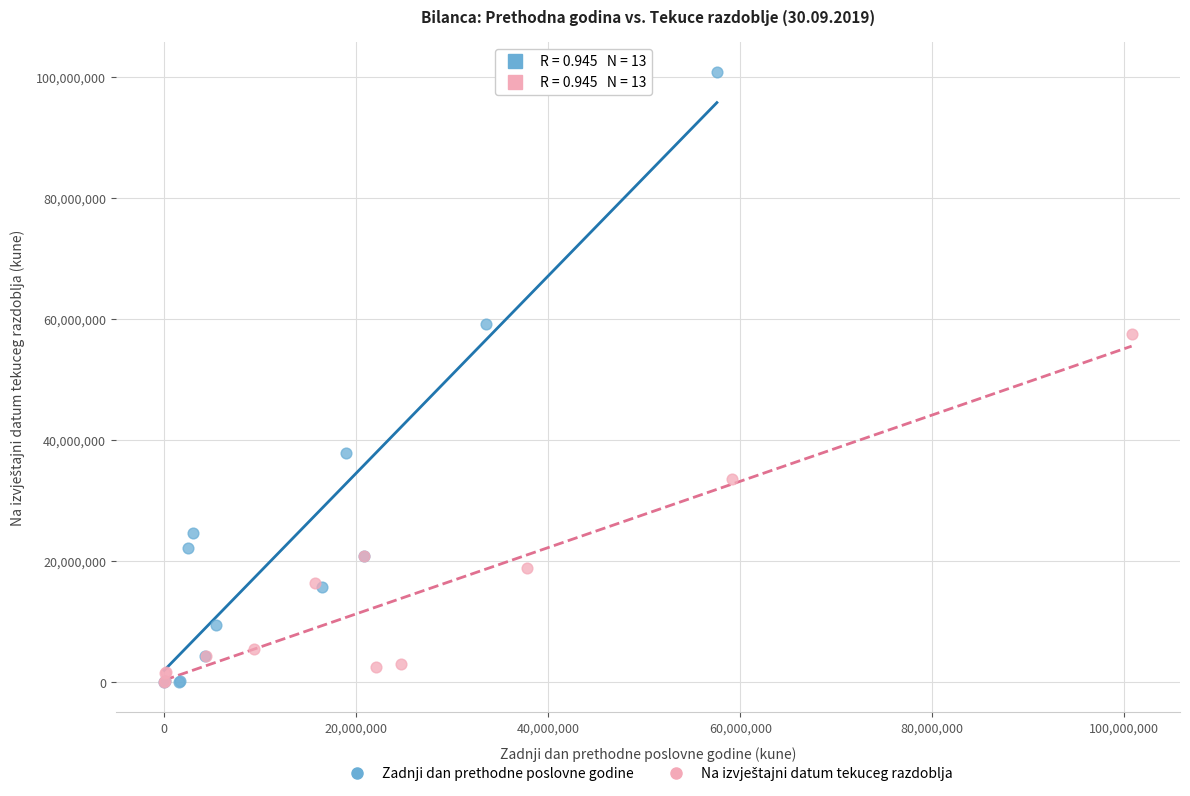

Which series has the widest spread of Y values?

Zadnji dan prethodne poslovne godine